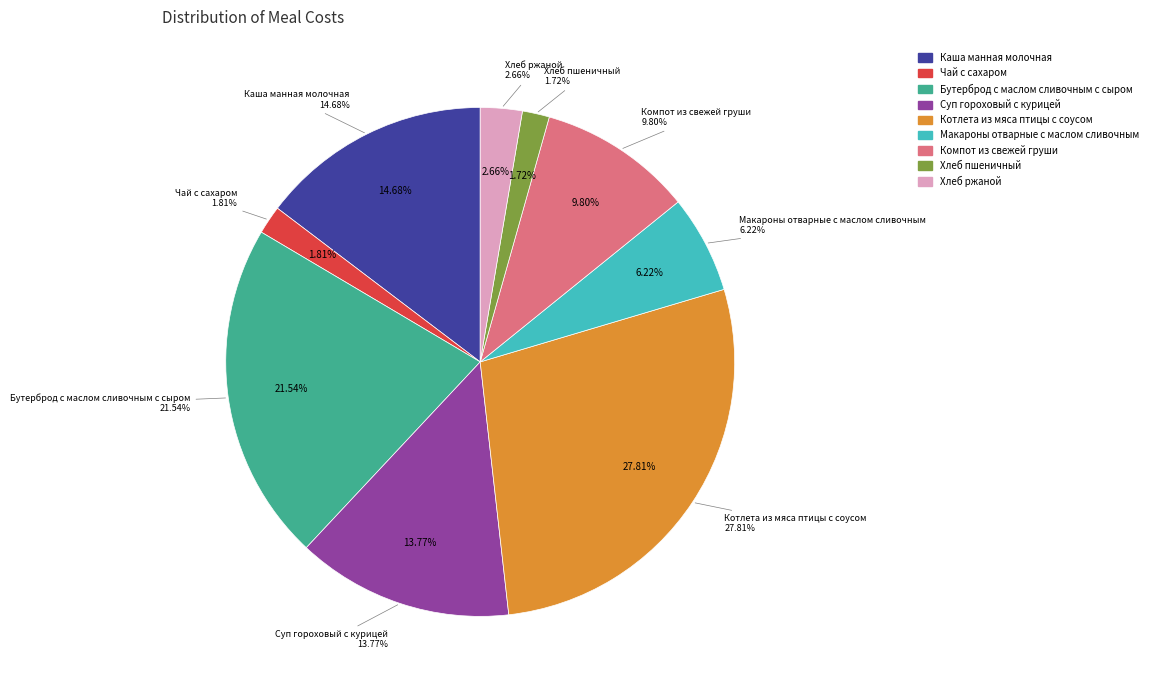

True or false: Чай с сахаром accounts for 2% of the total.

True